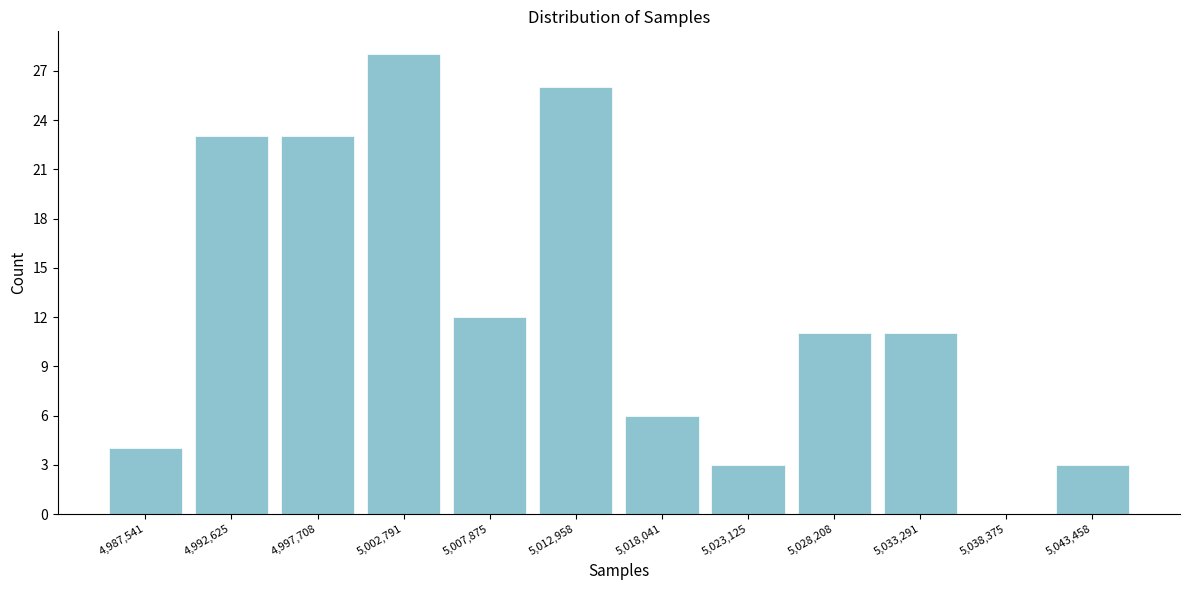

Reading left to right, list every bar in this chart as the range it spans on the x-axis followed by its height. Neither the bar edges nor the heights are printed on the chart, so give them approximately, as read against the axes.

4985000 to 4990000: 4
4990000 to 4995000: 23
4995000 to 5000000: 23
5000000 to 5005000: 28
5005000 to 5010000: 12
5010000 to 5016000: 26
5016000 to 5021000: 6
5021000 to 5026000: 3
5026000 to 5031000: 11
5031000 to 5036000: 11
5036000 to 5041000: 0
5041000 to 5046000: 3